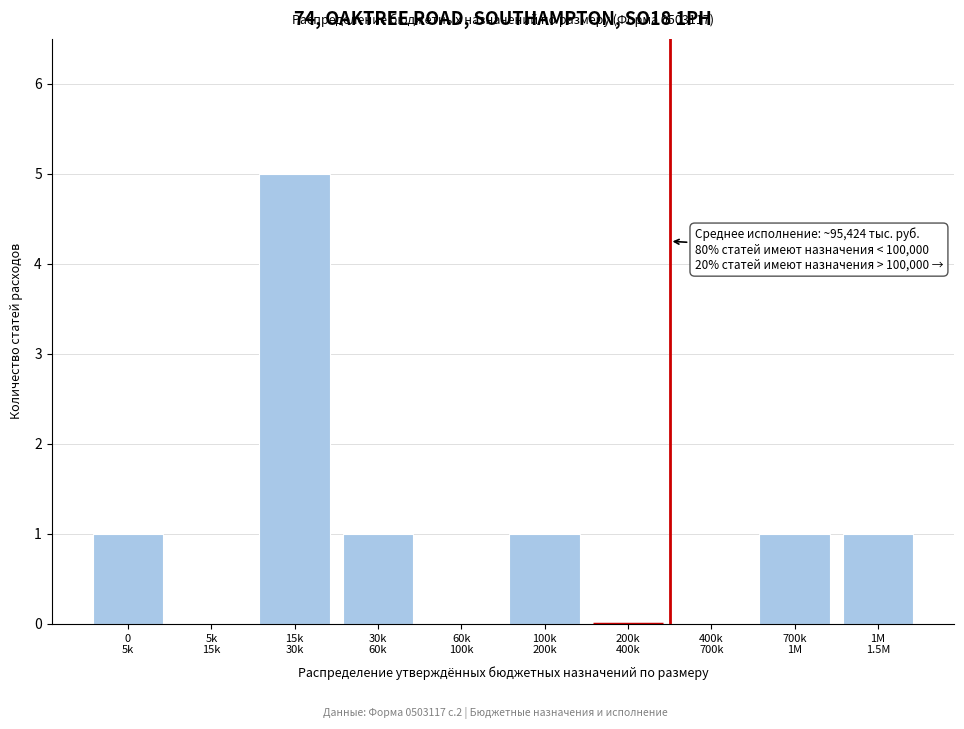

What is the sum of all values?

10